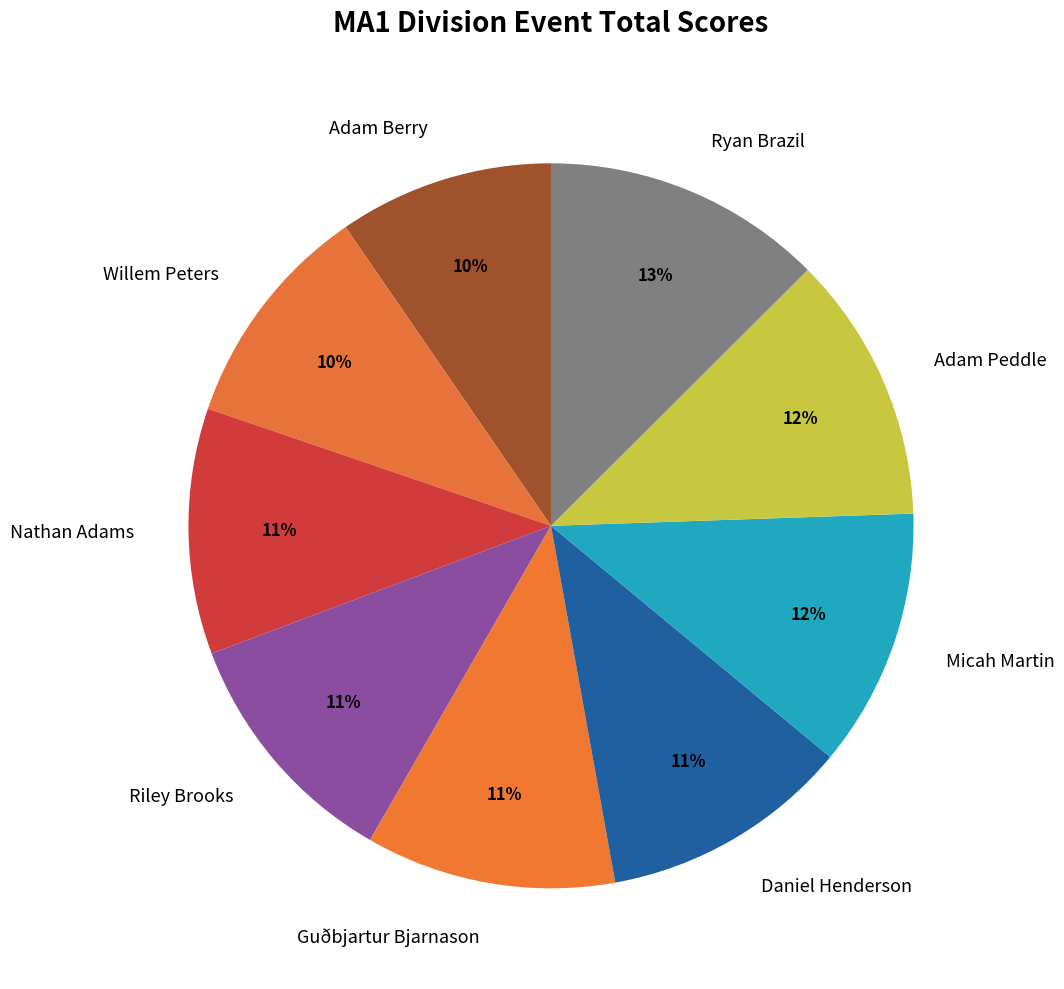

Combined, do Adam Peddle and Micah Martin account for over 50%?

No